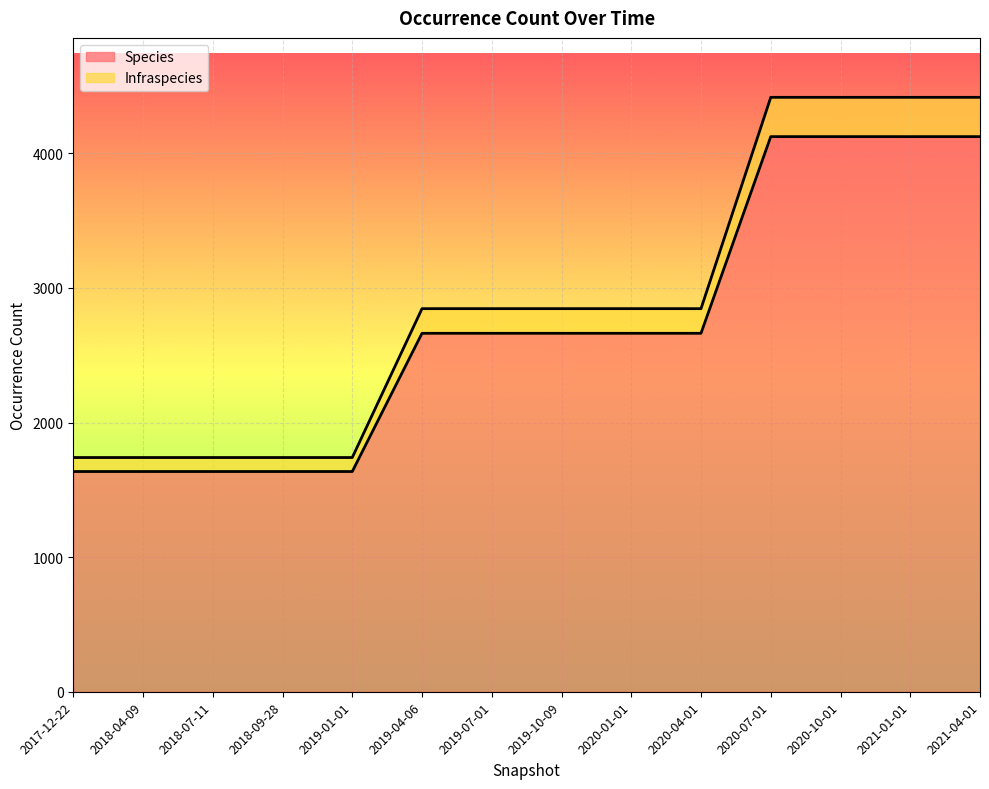

True or false: Species has more than 2 interior local peaks.

False